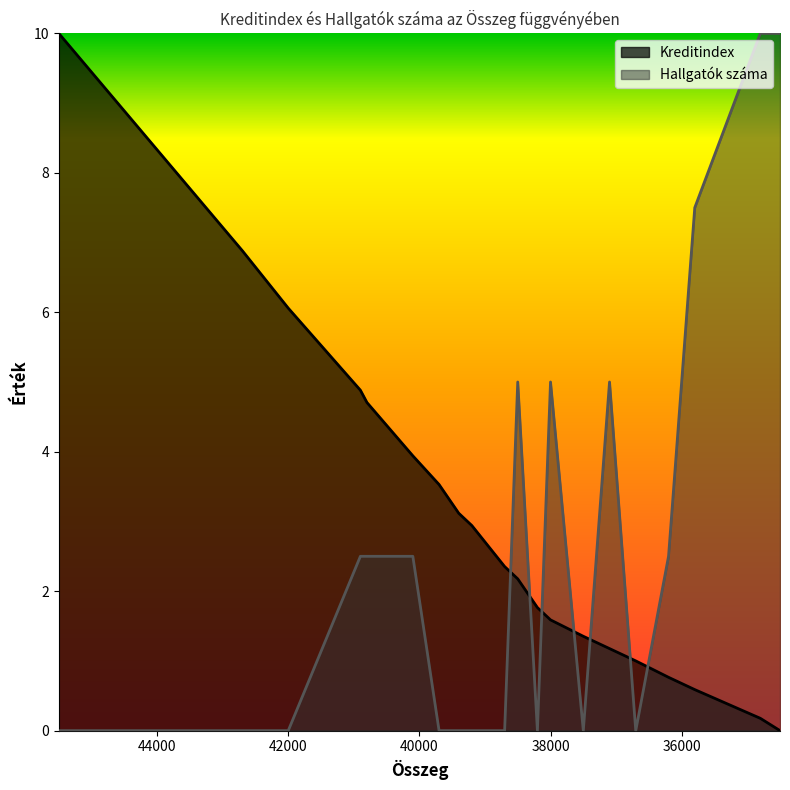

Between which two adjacent categories do Kreditindex and Hallgatók száma first intersect?

38700 and 38500